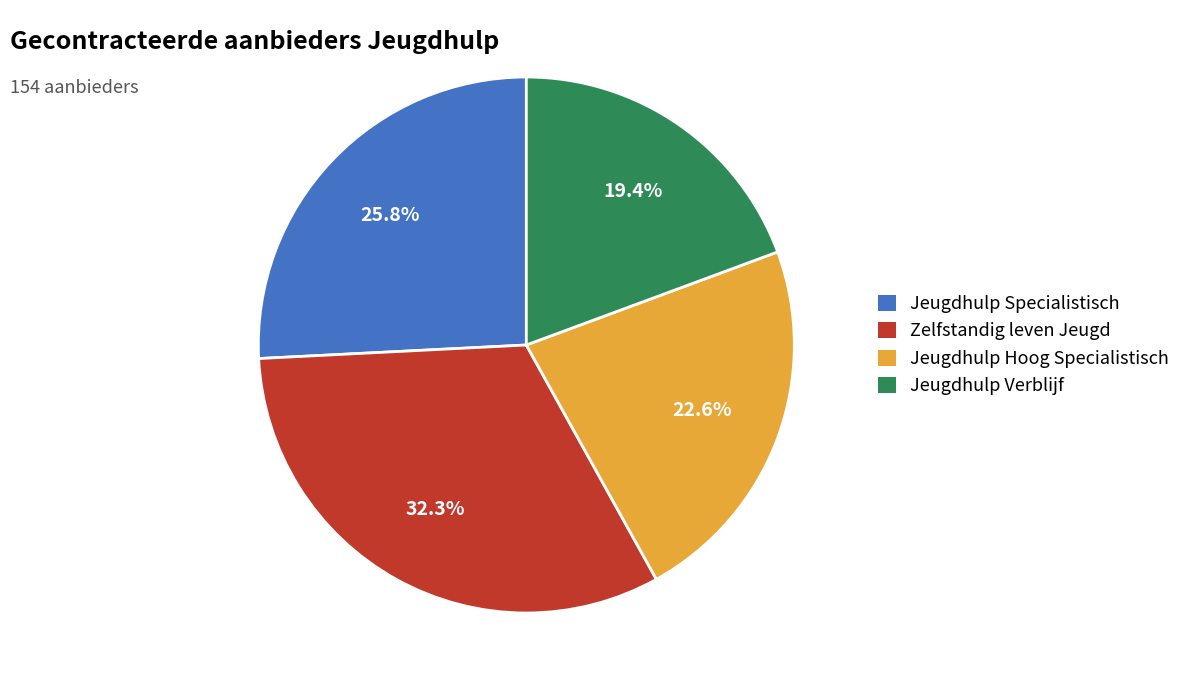

Does Jeugdhulp Specialistisch account for over 50% of the chart?

No